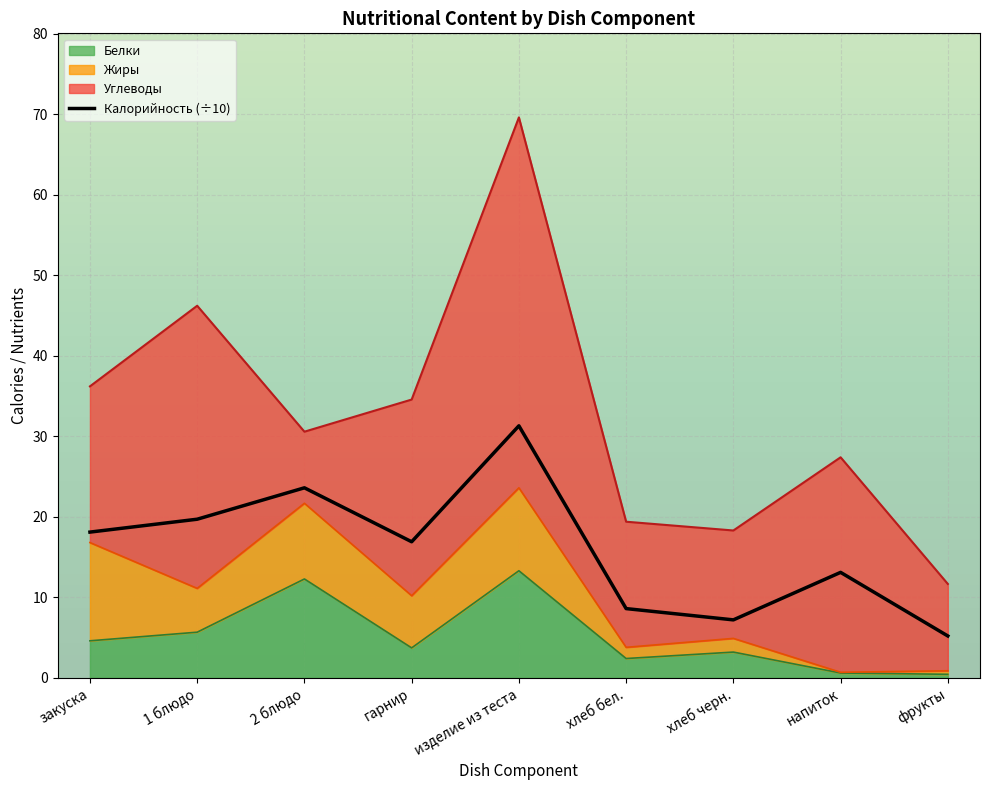

At which category does the chart reach its peak across all series?

изделие из теста